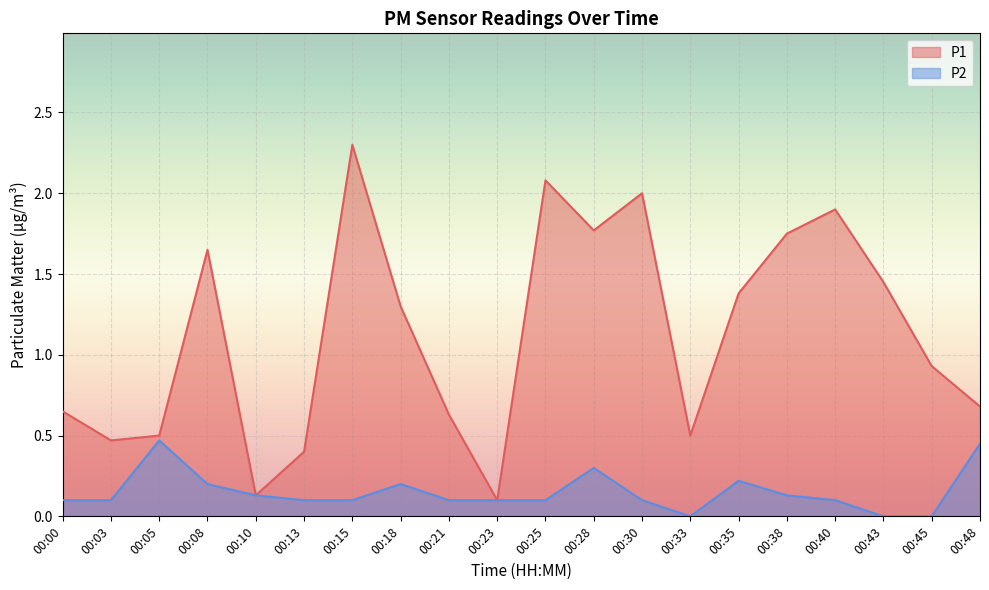

What is the spread (max minus min) of values at 00:25?

2.0